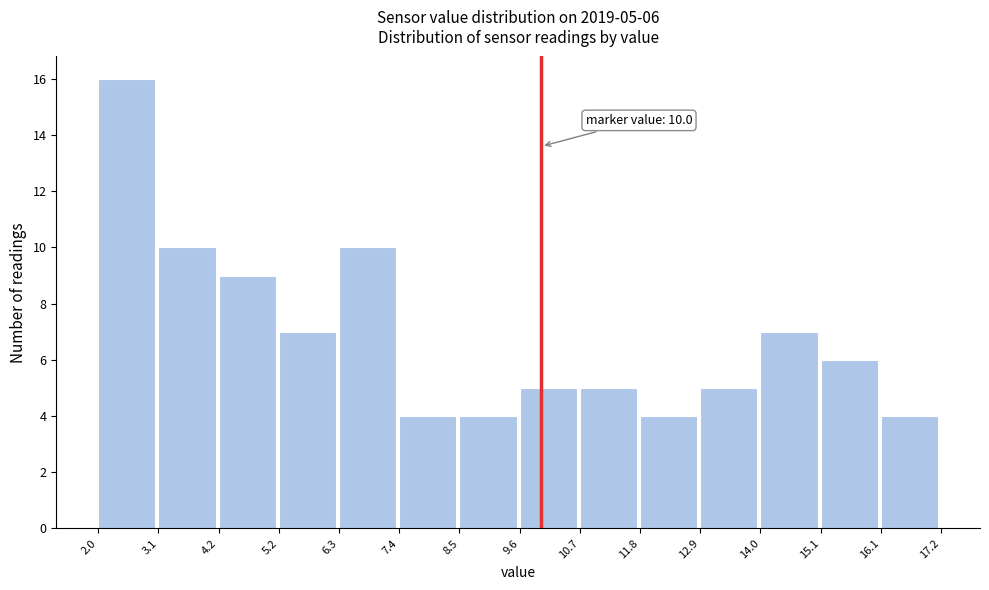

Over which range of the x-axis is the bar tallest?

2.0 to 3.1